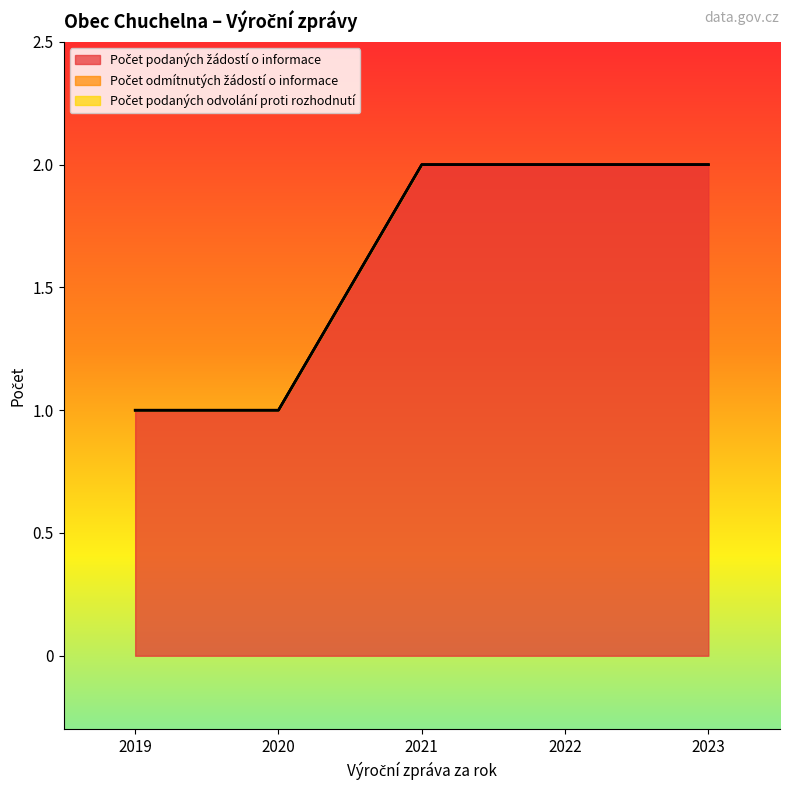

True or false: Počet odmítnutých žádostí o informace and Počet podaných odvolání proti rozhodnutí intersect in this chart.

False